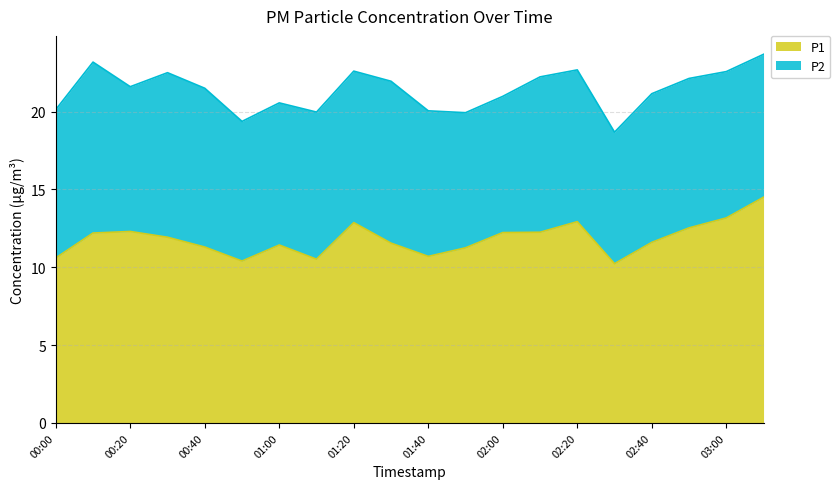

At which category does the data reach its first local peak?

00:20